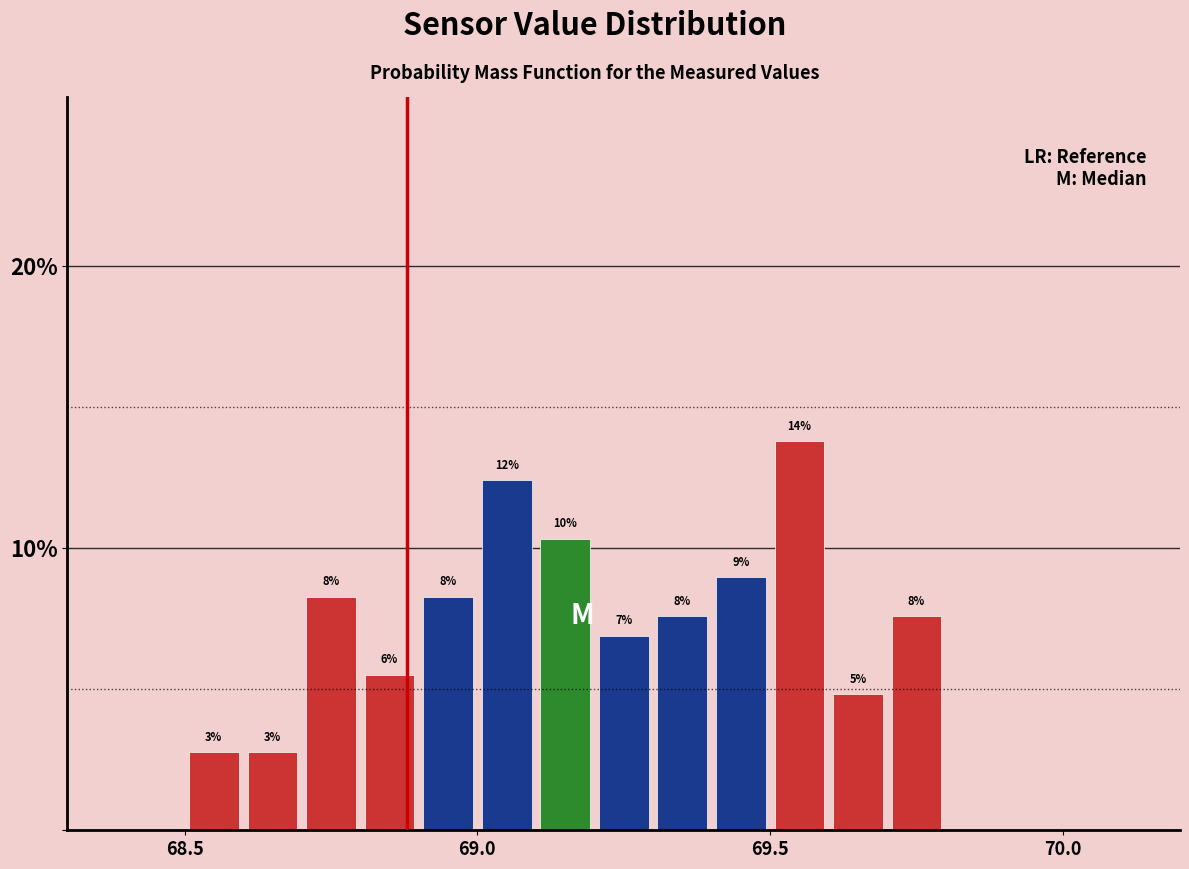

Read against the x-axis, roughly where is the centre of the tallest bar?

69.55